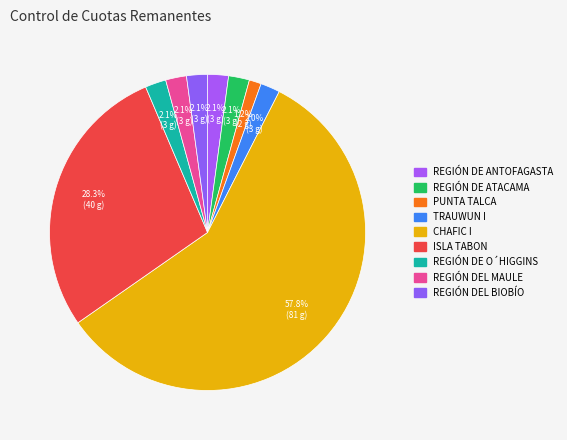

True or false: PUNTA TALCA accounts for 1% of the total.

True